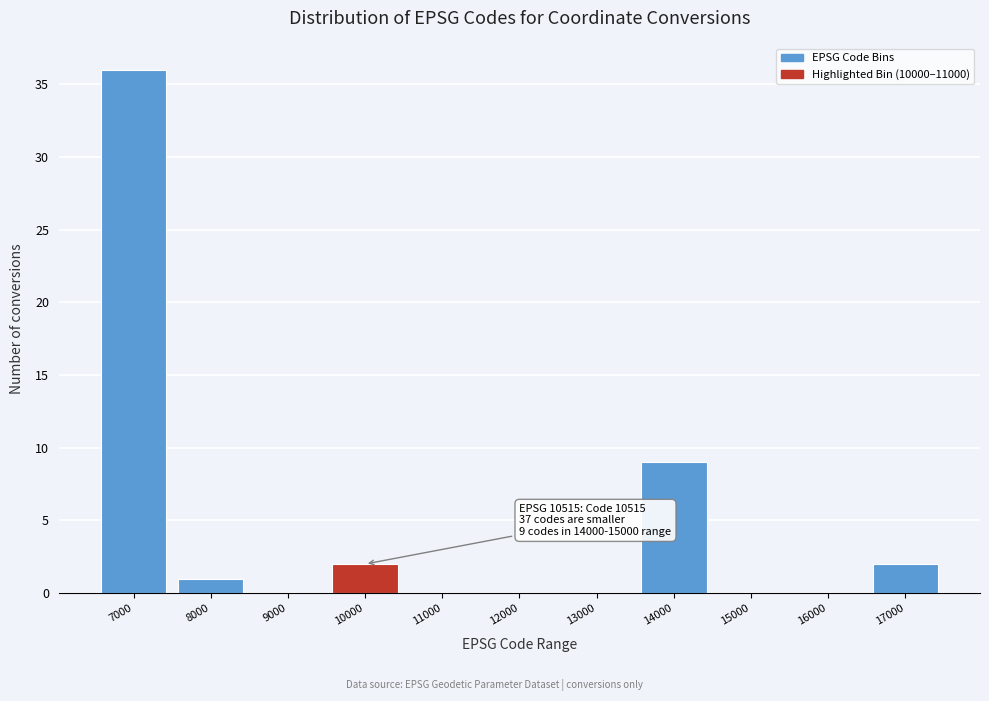

Reading left to right, extract all data points from this chart.

7000=36	8000=1	9000=0	10000=2	11000=0	12000=0	13000=0	14000=9	15000=0	16000=0	17000=2